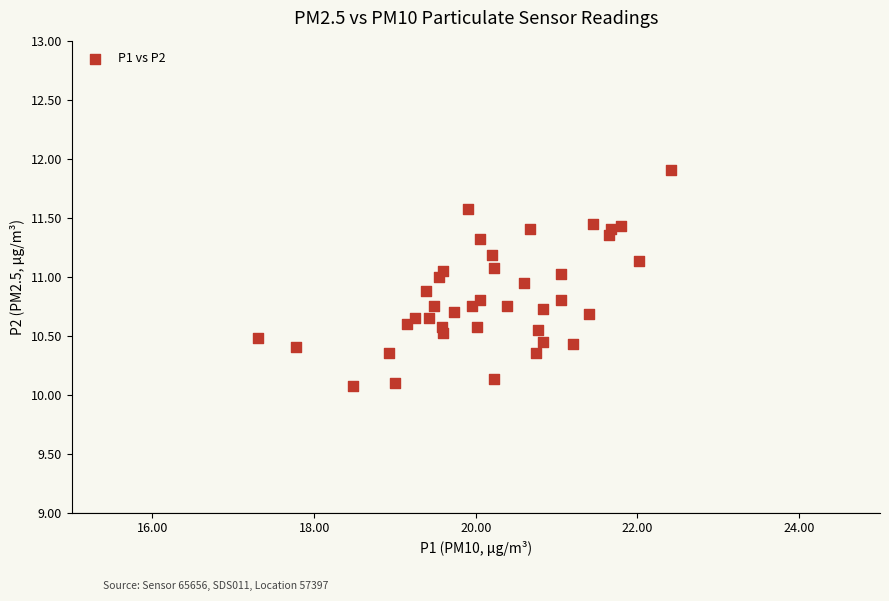

What is the range of X values (max minus min)?

5.1